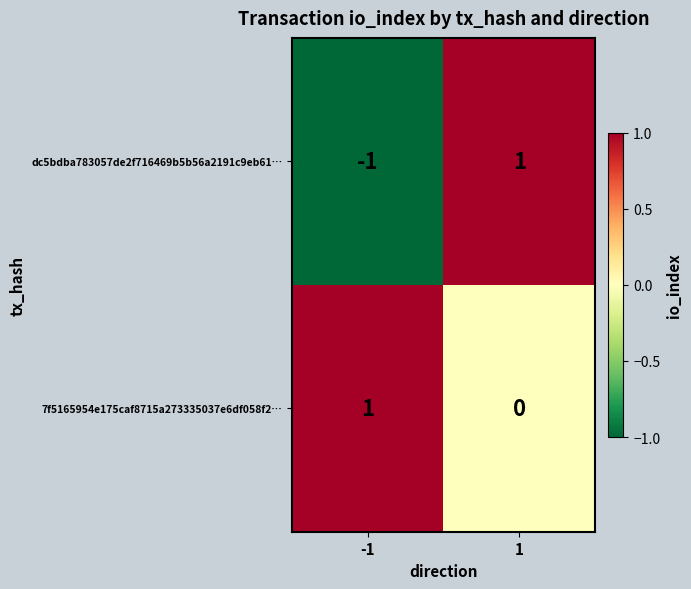

Reading right to left, what are all the values shown in this chart?

dc5bdba783057de2f716469b5b56a2191c9eb61…: 1=1	-1=-1
7f5165954e175caf8715a273335037e6df058f2…: 1=0	-1=1